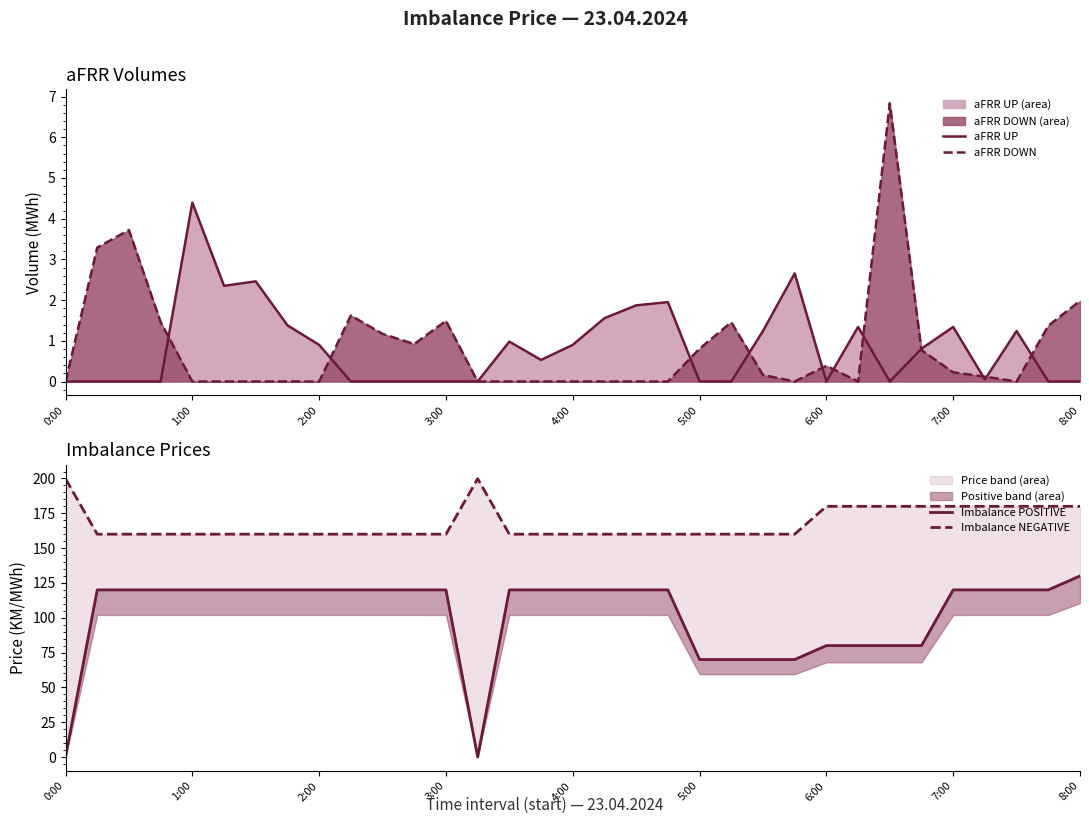

Reading left to right, transcribe all the data shown in this chart.

aFRR UP: 0.0	0.0	0.0	0.0	4.4	2.4	2.5	1.4	0.9	0.0	0.0	0.0	0.0	0.0	1.0	0.5	0.9	1.6	1.9	1.9	0.0	0.0	1.2	2.7	0.0	1.3	0.0	0.8	1.3	0.1	1.2	0.0	0.0
aFRR DOWN: 0.0	3.3	3.7	1.5	0.0	0.0	0.0	0.0	0.0	1.6	1.2	0.9	1.5	0.0	0.0	0.0	0.0	0.0	0.0	0.0	0.8	1.5	0.2	0.0	0.4	0.0	6.8	0.8	0.2	0.1	0.0	1.4	2.0
Imbalance POSITIVE: 0.0	120.0	120.0	120.0	120.0	120.0	120.0	120.0	120.0	120.0	120.0	120.0	120.0	0.0	120.0	120.0	120.0	120.0	120.0	120.0	70.0	70.0	70.0	70.0	80.0	80.0	80.0	80.0	120.0	120.0	120.0	120.0	130.0
Imbalance NEGATIVE: 199.8	160.0	160.0	160.0	160.0	160.0	160.0	160.0	160.0	160.0	160.0	160.0	160.0	199.8	160.0	160.0	160.0	160.0	160.0	160.0	160.0	160.0	160.0	160.0	180.0	180.0	180.0	180.0	180.0	180.0	180.0	180.0	180.0